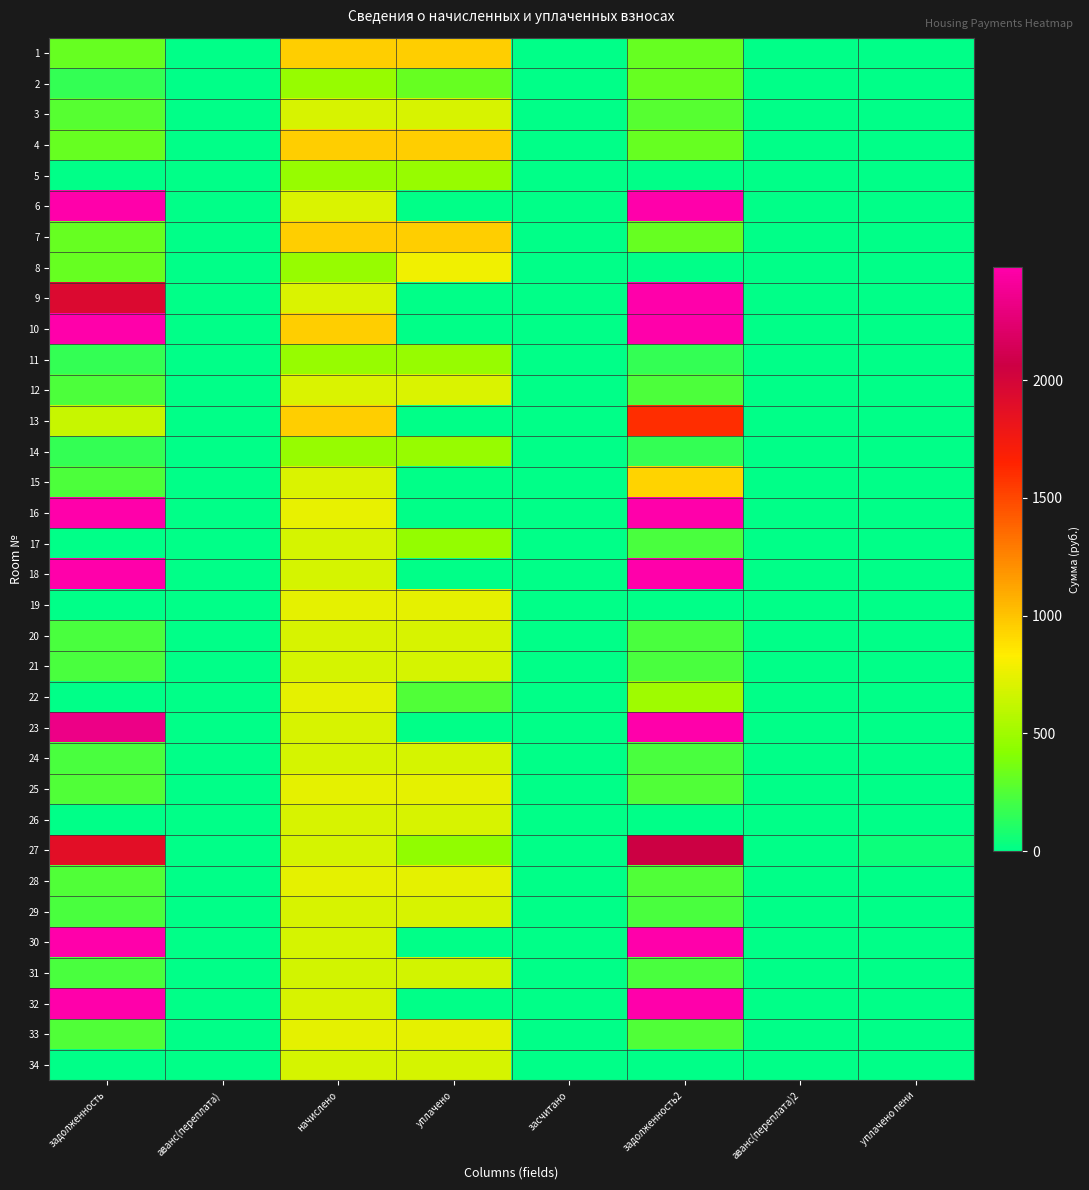

What is the total value across all series at начислено?

23994.7